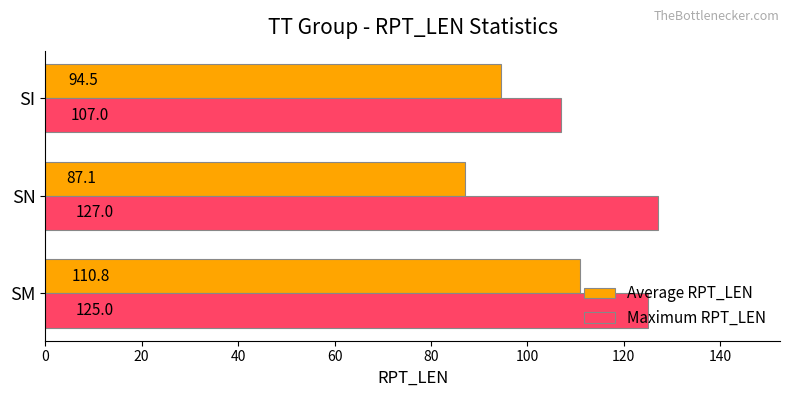

What is the average value of the Average RPT_LEN series?

97.5